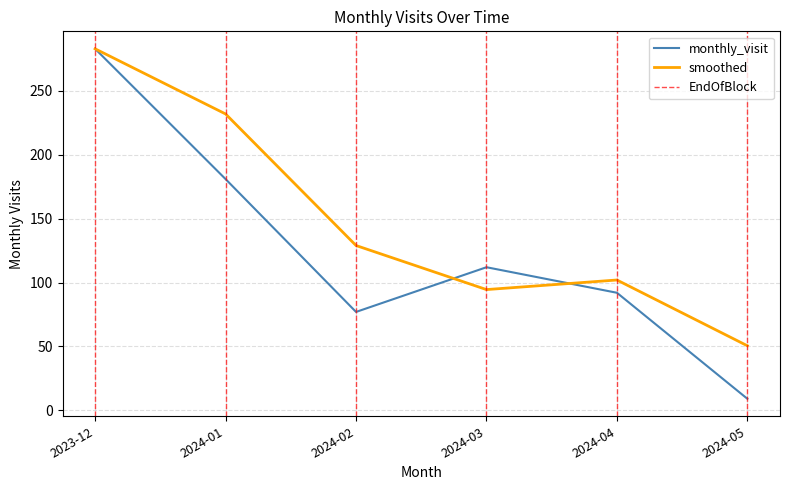

What position from the right is 2024-03?

3